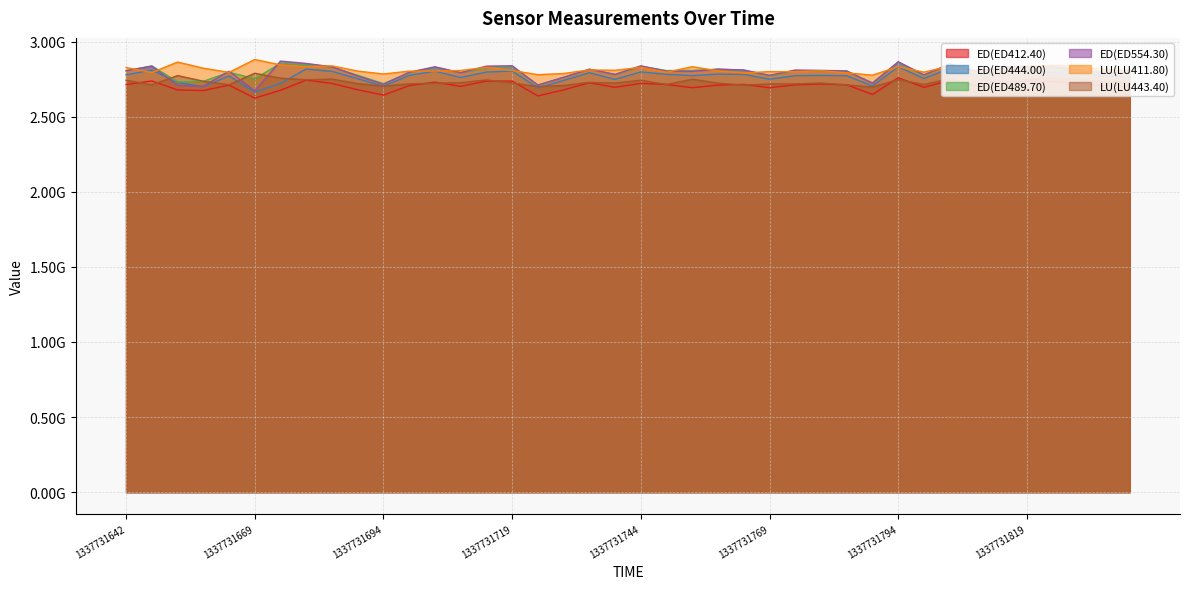

What is the sum of all ED(ED412.40) values?

108235747539